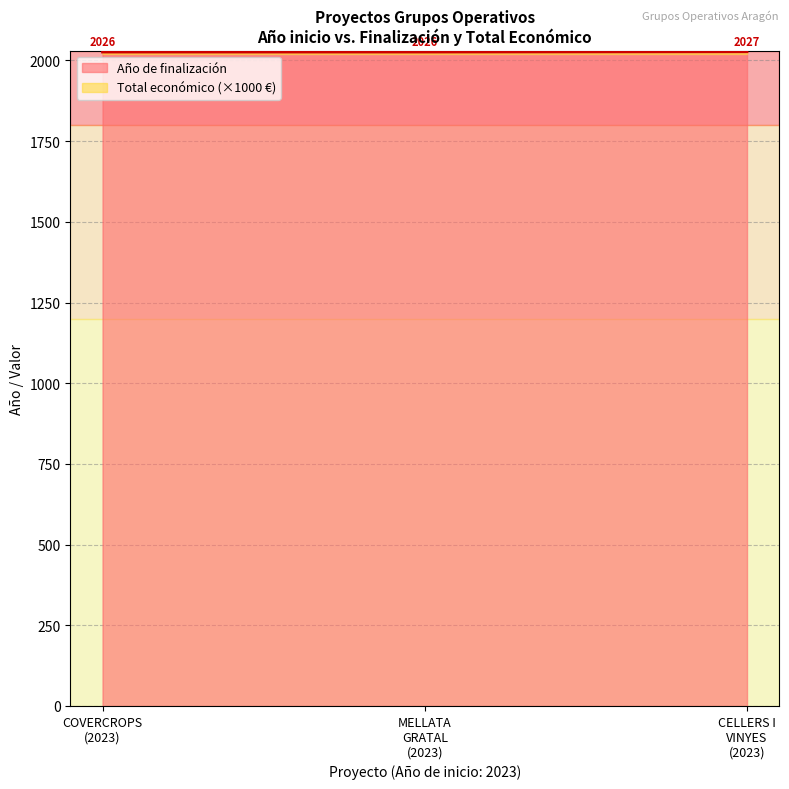

What is the value of the Año de finalización point at the 2nd from the left?

2026